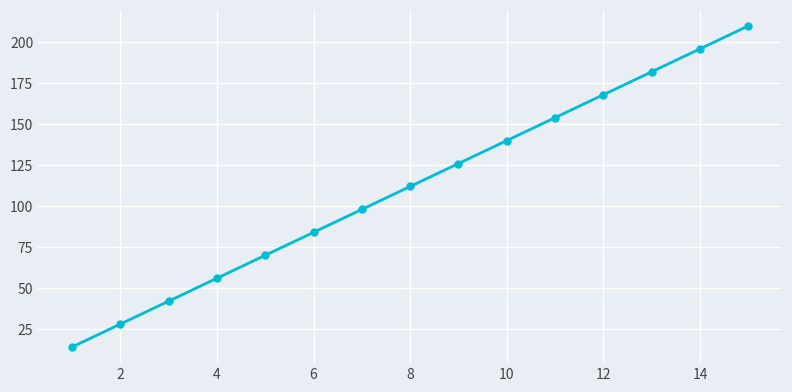

How many lines are shown in the chart?

1